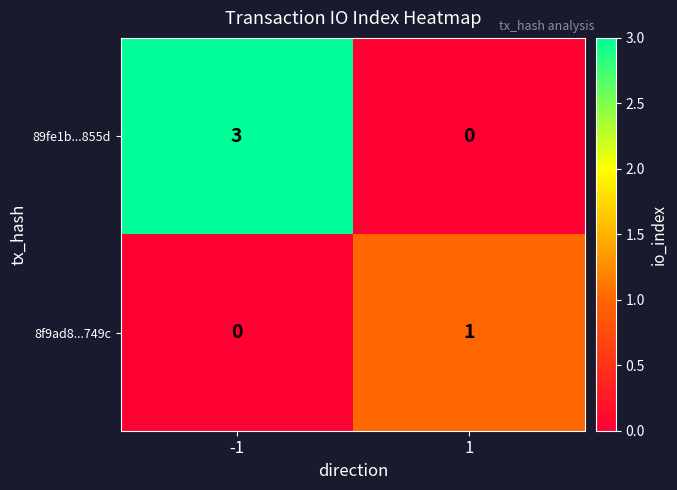

What is the greatest value displayed?

3